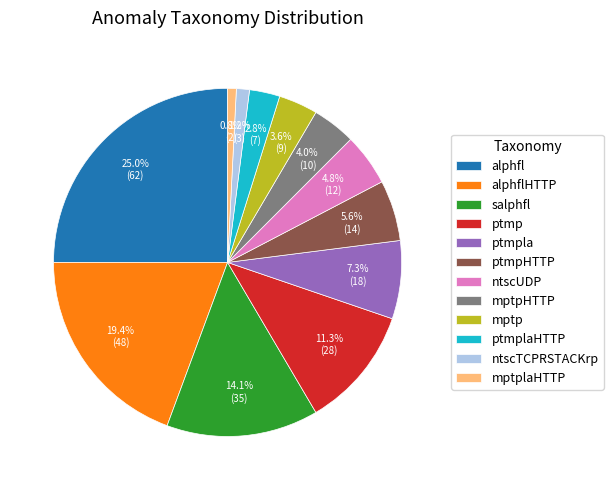

Which slice is the largest?

alphfl